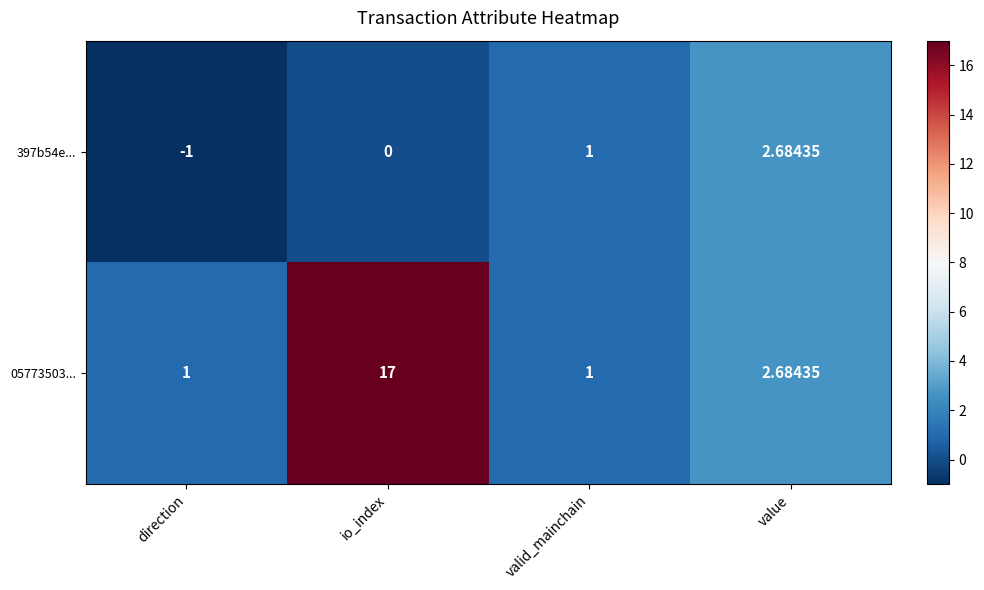

At which category does the chart reach its peak across all series?

io_index